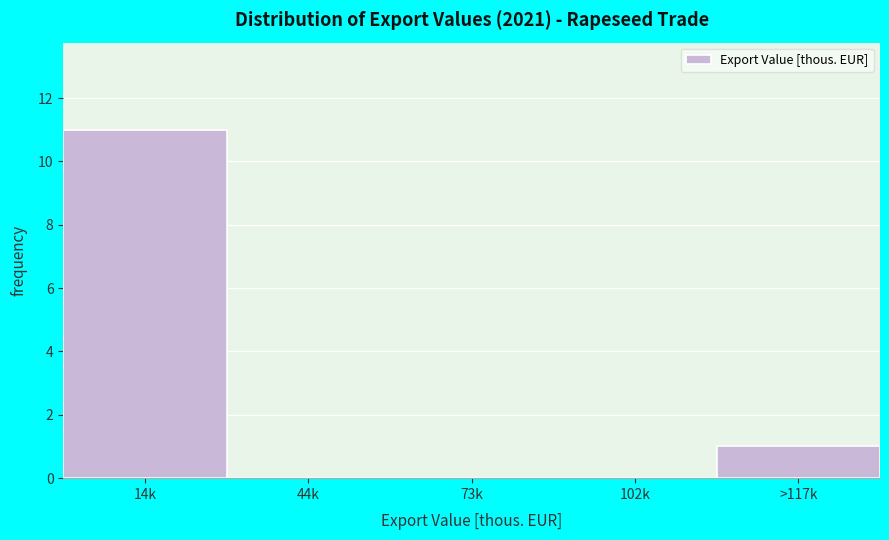

Reading left to right, transcribe all the data shown in this chart.

14k=11	44k=0	73k=0	102k=0	>117k=1